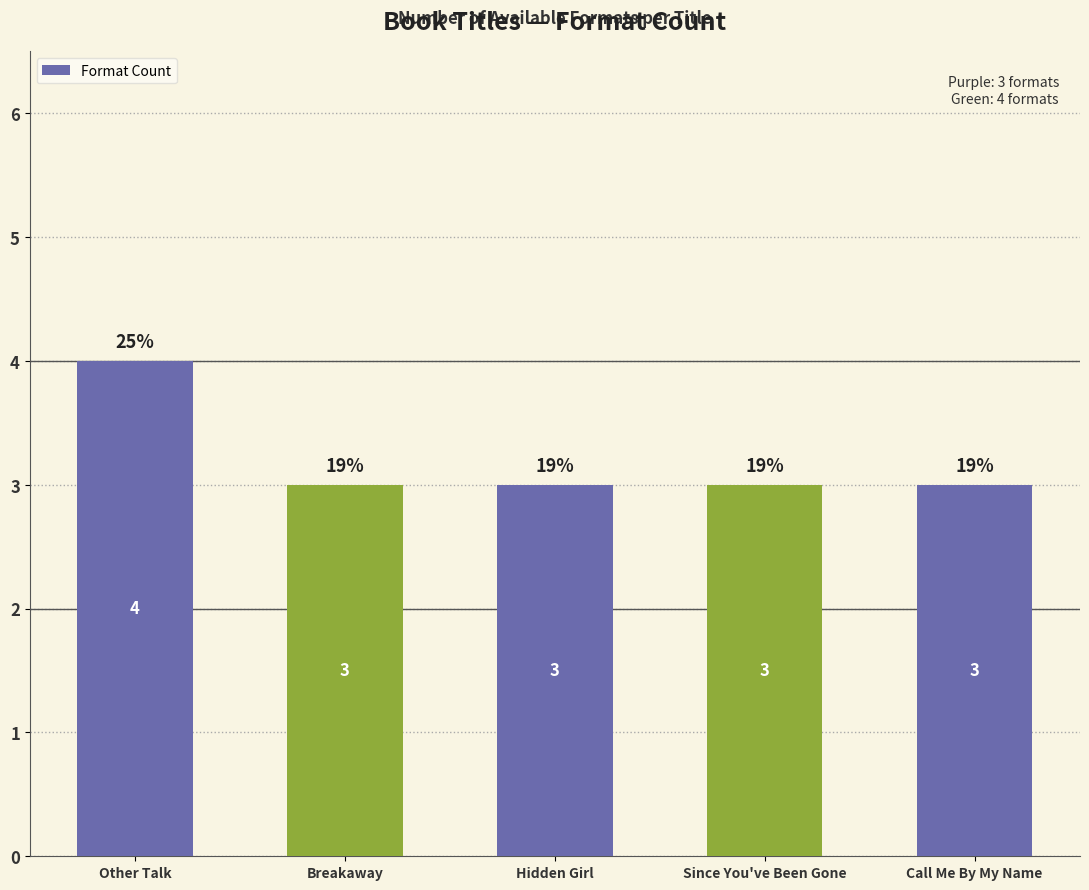

Reading left to right, what are all the values shown in this chart?

Other Talk=4	Breakaway=3	Hidden Girl=3	Since You've Been Gone=3	Call Me By My Name=3